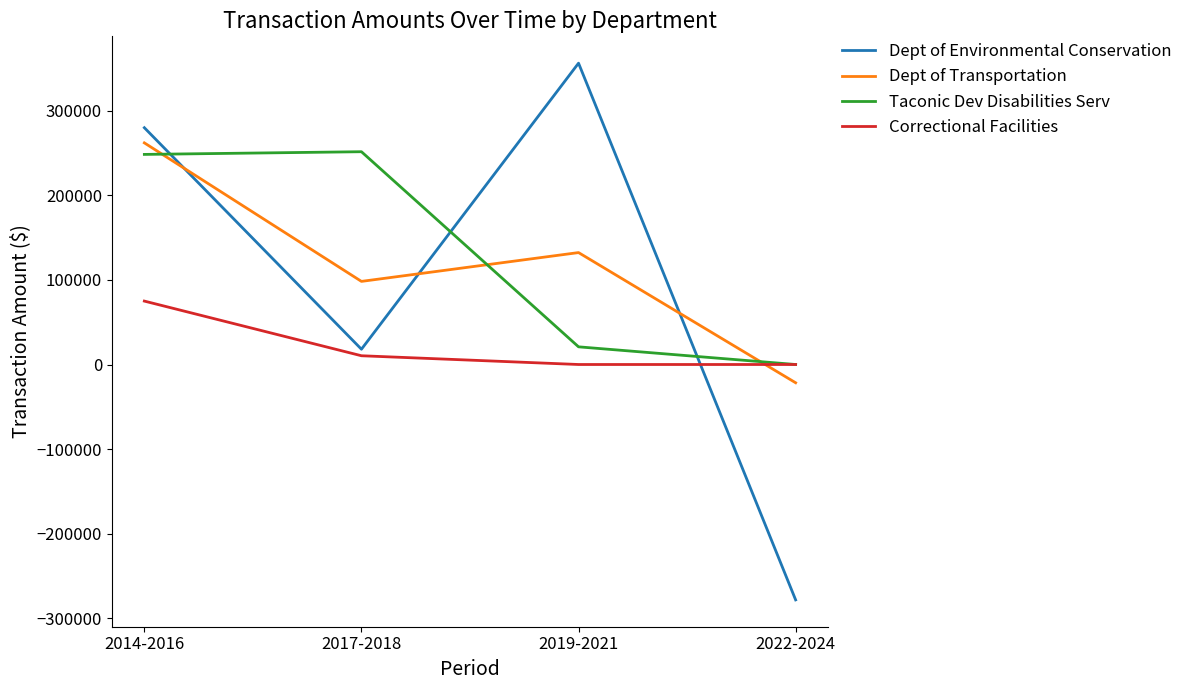

Which series changed the most between 2019-2021 and 2022-2024?

Dept of Environmental Conservation